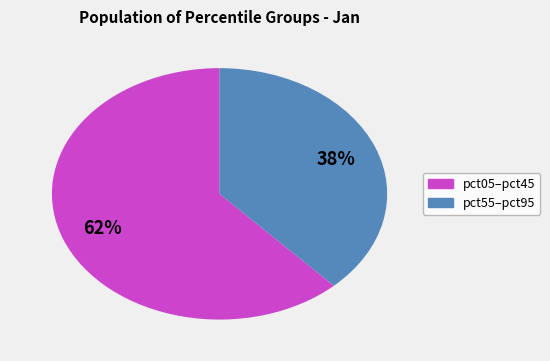

How many segments does this pie chart have?

2